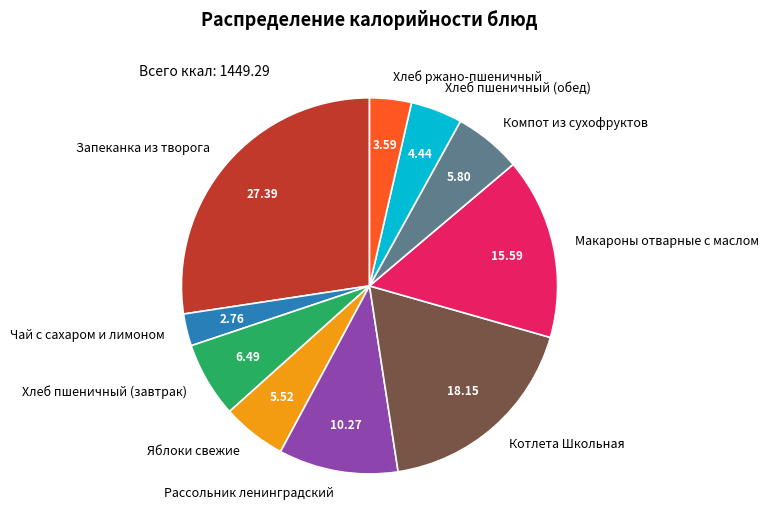

Is it true that Компот из сухофруктов is 19% of the pie?

False